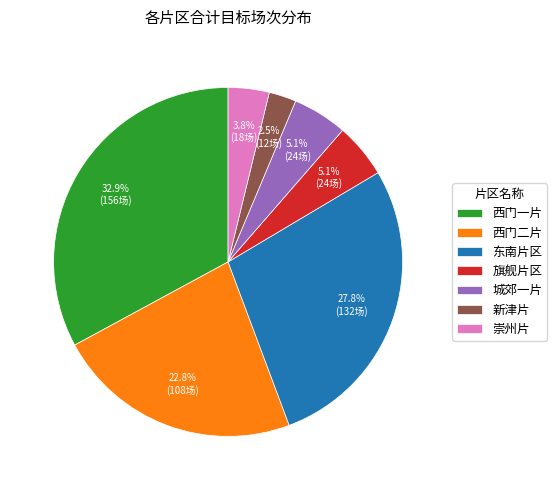

Is there any slice that represents more than half of the pie?

No